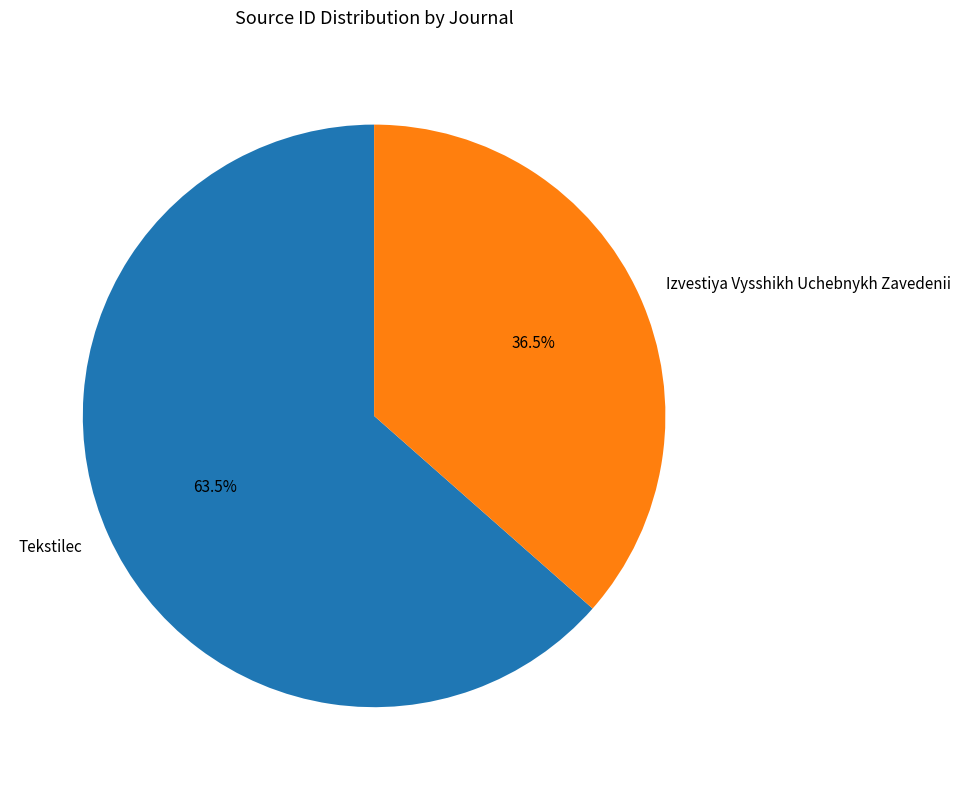

Is Tekstilec the majority of the pie?

Yes